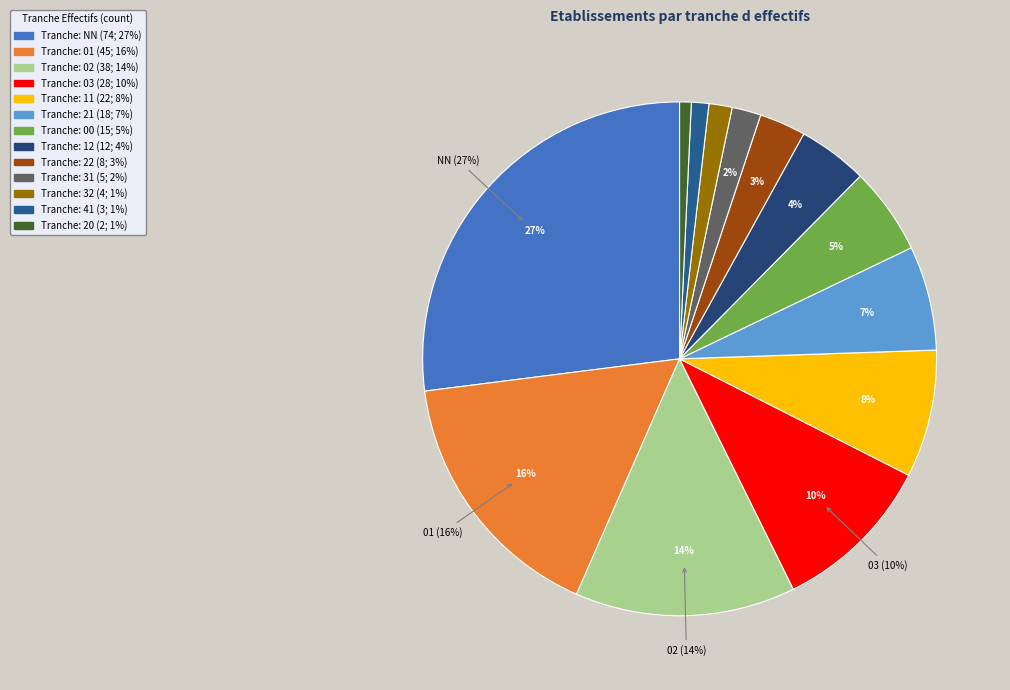

What portion of the pie excludes 12?

95.6%